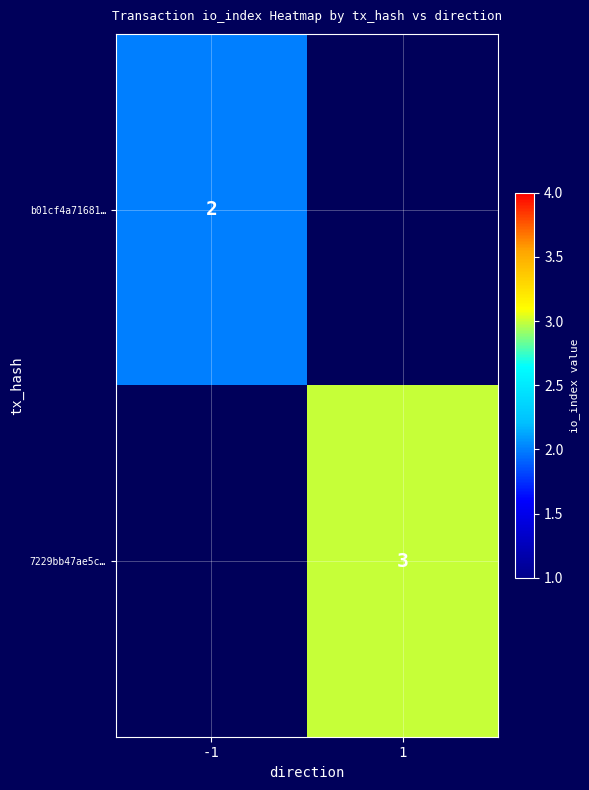

Is the value of 7229bb47ae5c… at 1 greater than the value of b01cf4a71681… at -1?

Yes